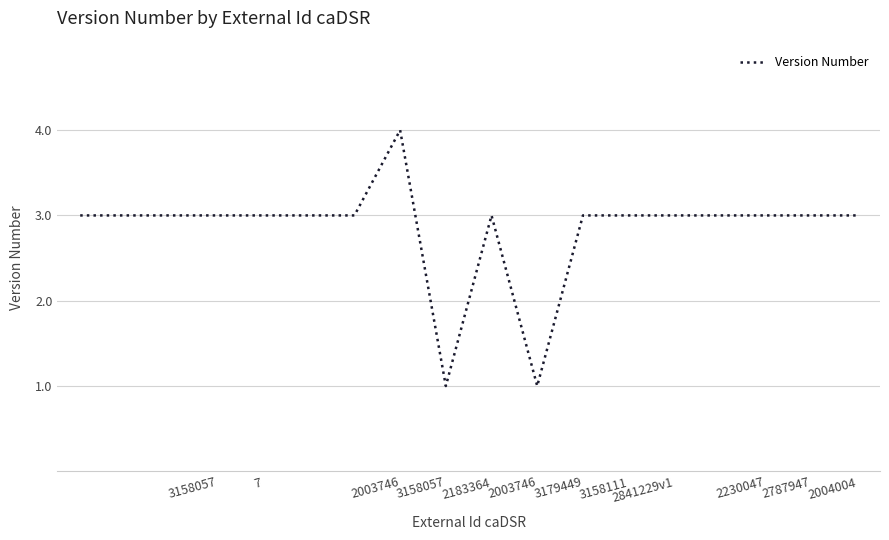

What is the maximum value shown in the chart?

4